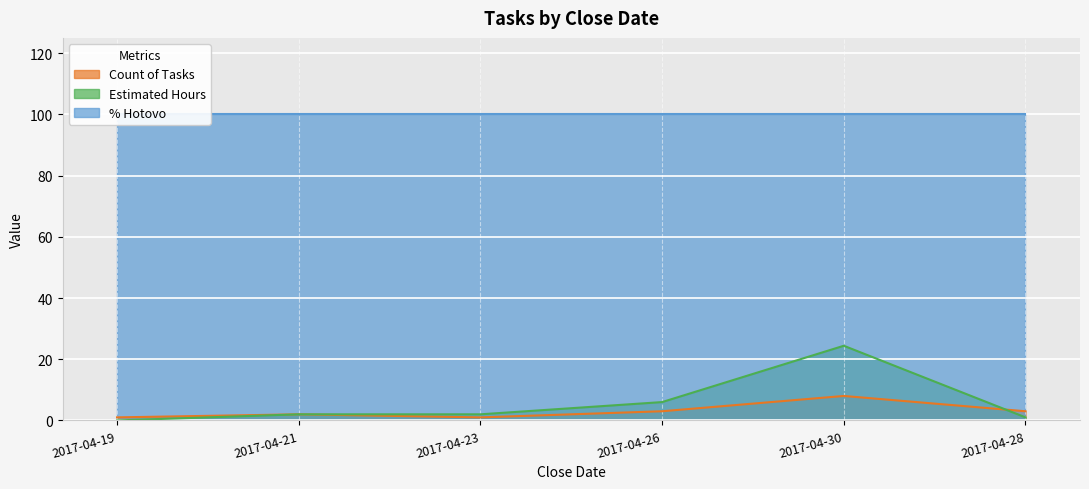

Is it true that Count of Tasks equals 13.5 at 2017-04-30?

False